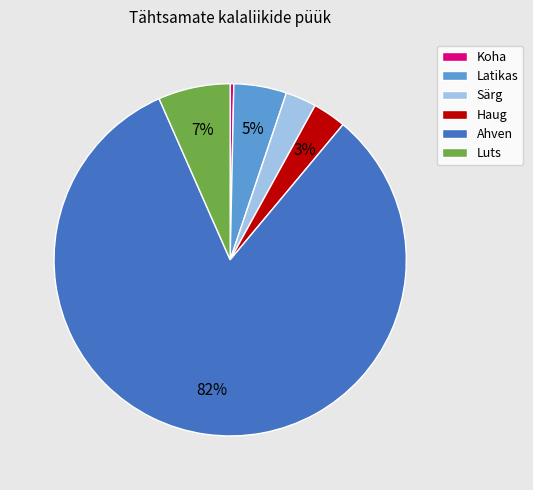

Is it true that Särg is 3% of the pie?

True